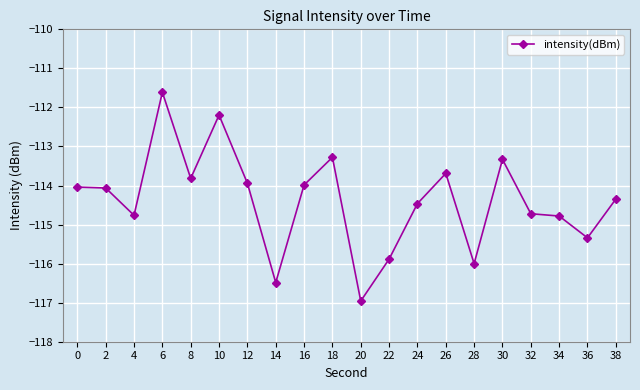

What is the minimum value shown in the chart?

-117.0